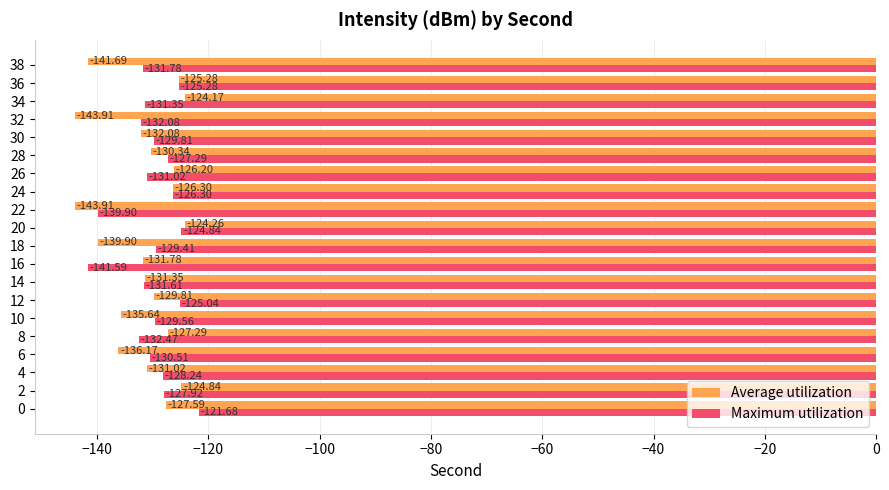

What is the difference between the maximum and minimum values in the Average utilization series?

19.7